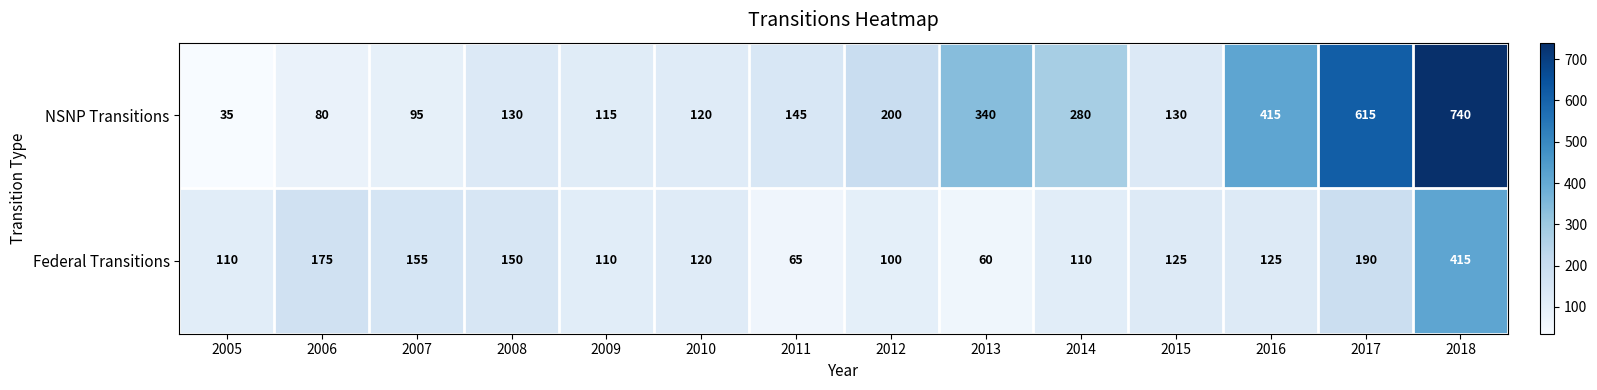

Where does the Federal Transitions series first go above 125?

2006